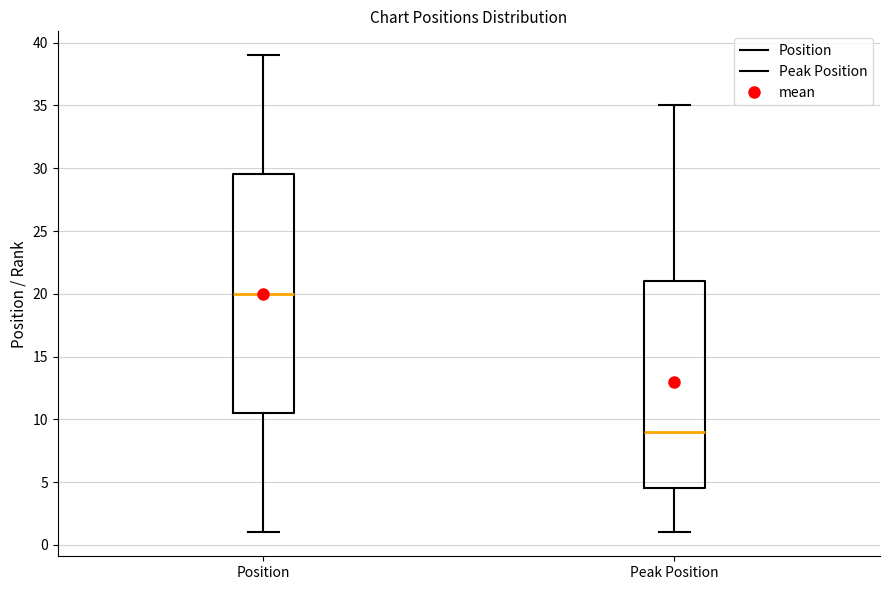

Which box is the tallest, from its lower edge to its upper edge?

Position